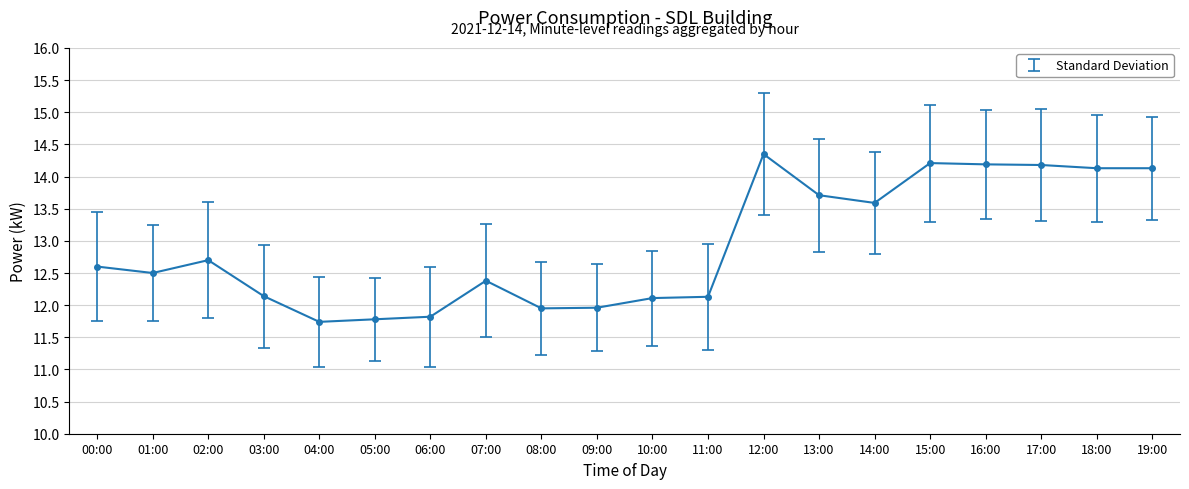

Between 15:00 and 14:00, which is larger?

15:00